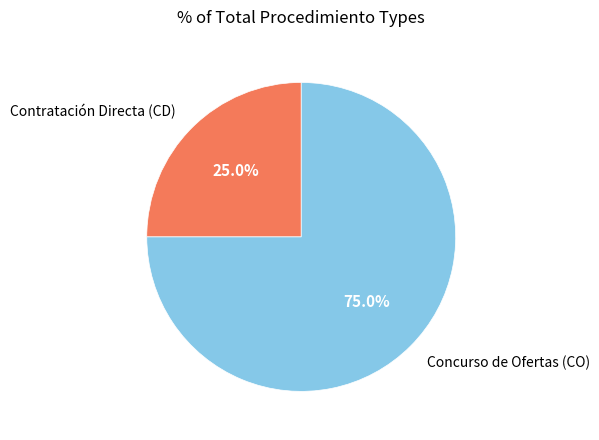

Which slice represents more than half of the pie?

Concurso de Ofertas (CO)